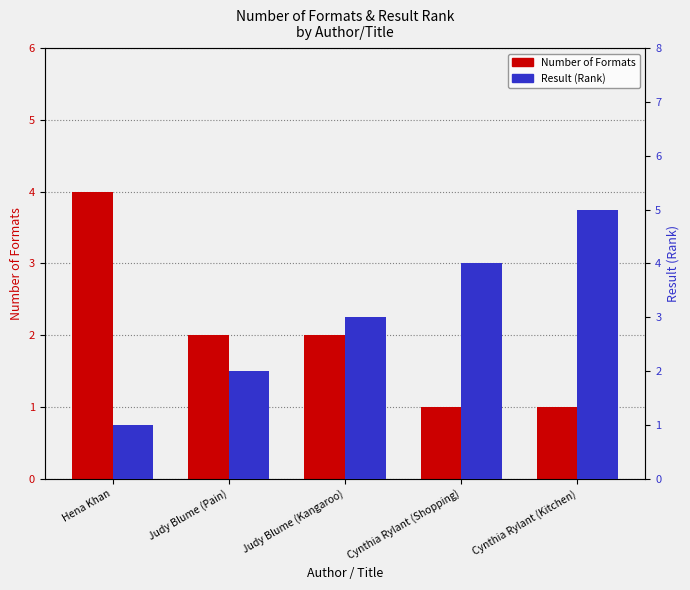

What is the label of the 1st bar from the left?

Hena Khan